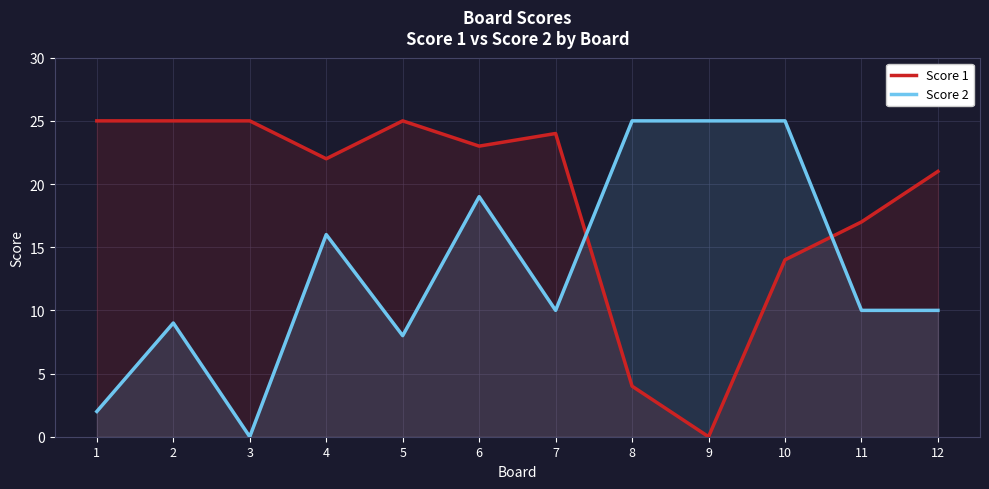

At which category does the chart reach its peak across all series?

1